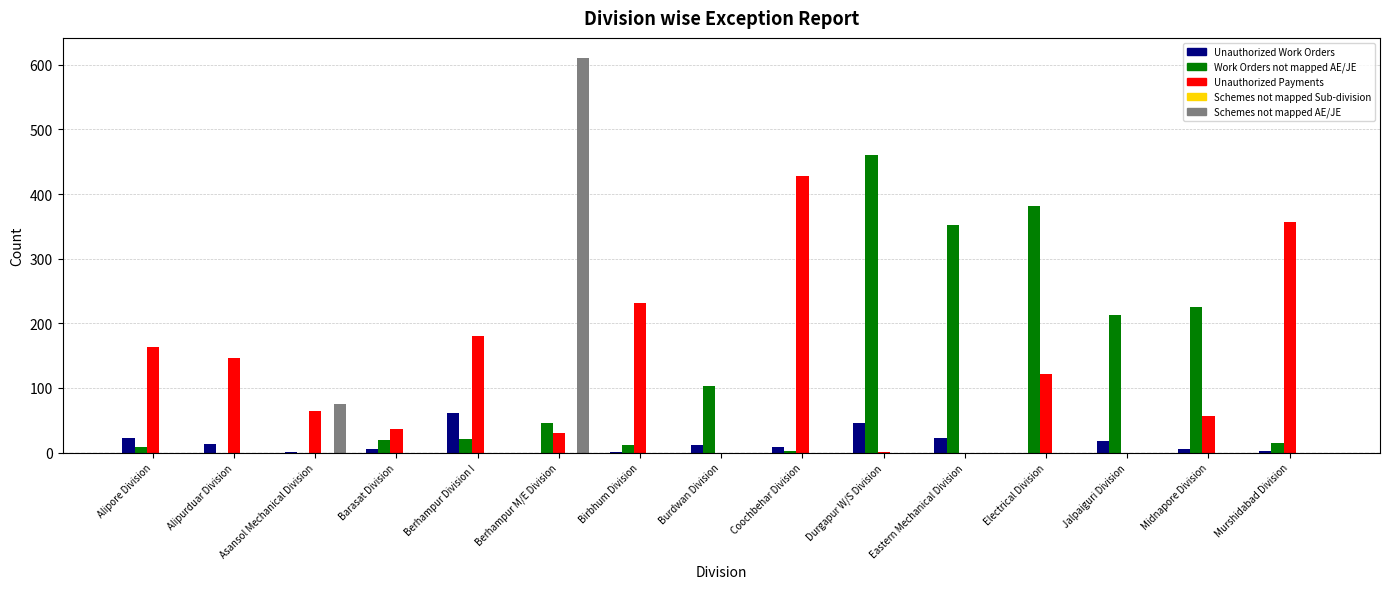

Is it true that Schemes not mapped AE/JE equals -384 at Birbhum Division?

False